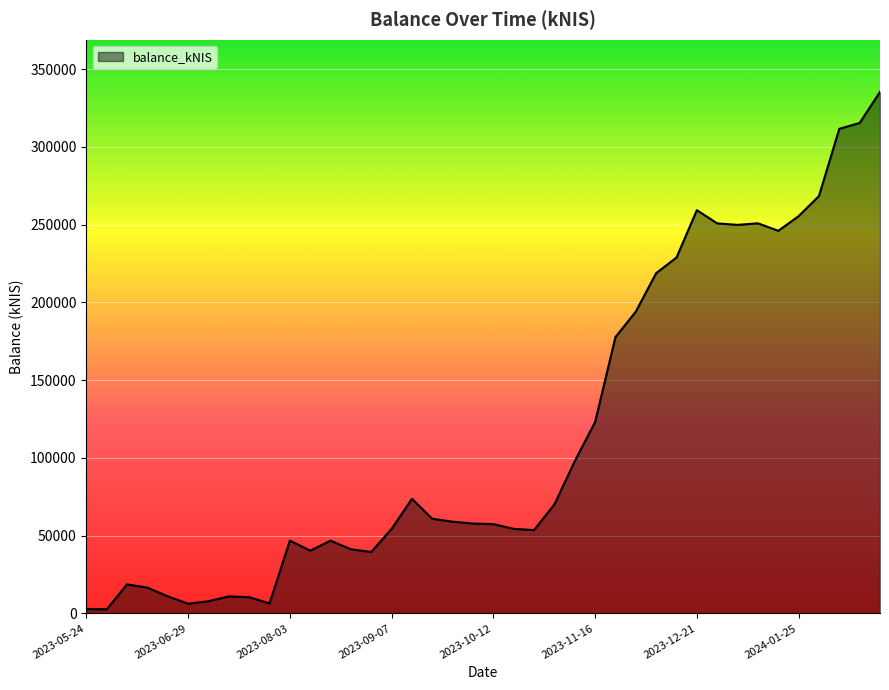

What is the difference between the maximum and minimum values?

332814.1